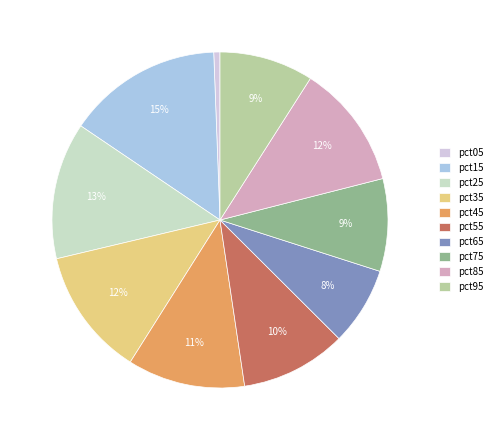

Which slice is the largest?

pct15